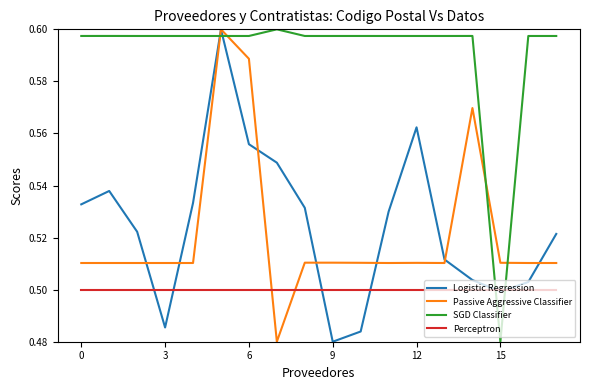

Which series has the largest total across all categories?

SGD Classifier